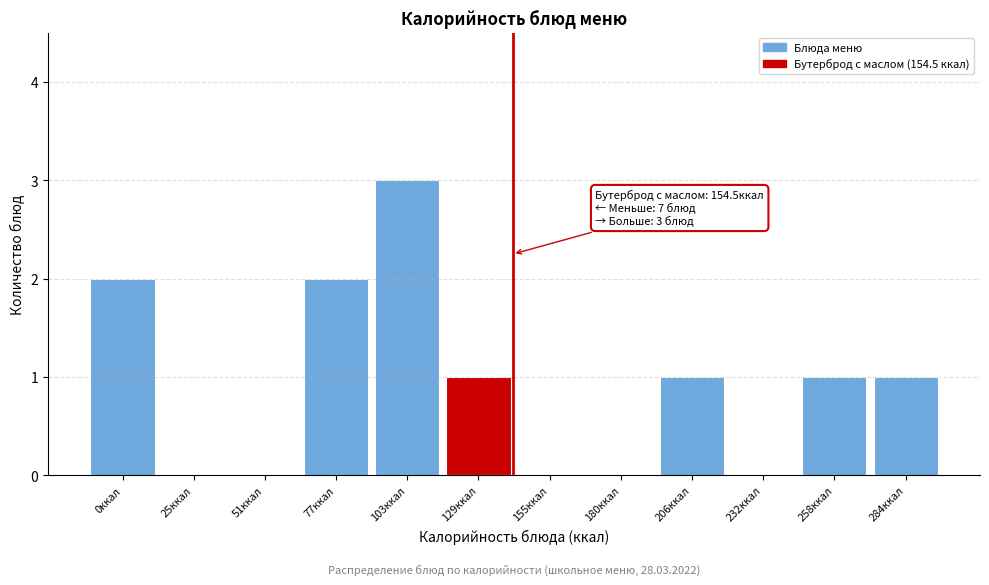

Reading left to right, transcribe all the data shown in this chart.

0ккал=2	25ккал=0	51ккал=0	77ккал=2	103ккал=3	129ккал=1	155ккал=0	180ккал=0	206ккал=1	232ккал=0	258ккал=1	284ккал=1